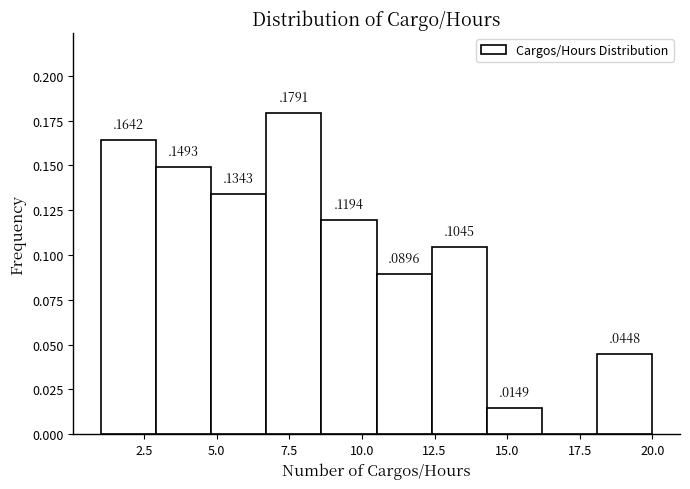

Around what value on the x-axis is the tallest bar? Give the approximate position of its centre, as read against the axis.

7.5